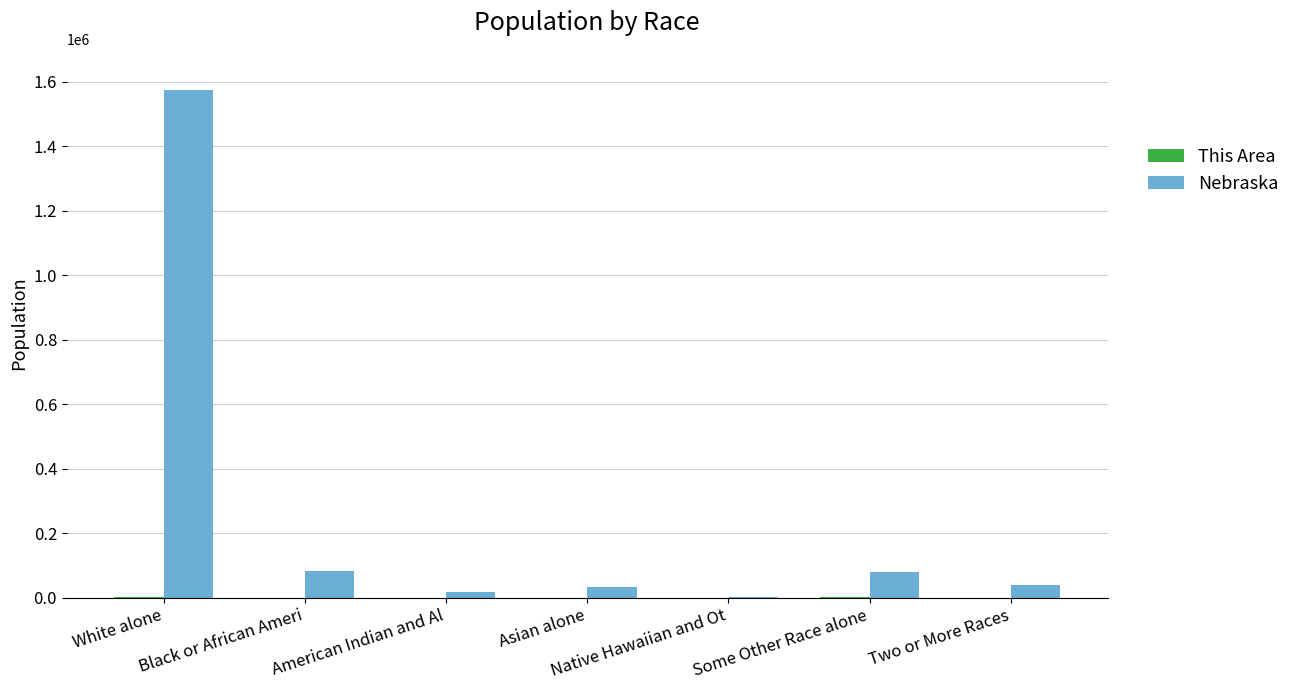

What is the highest value of the Nebraska series?

1572838